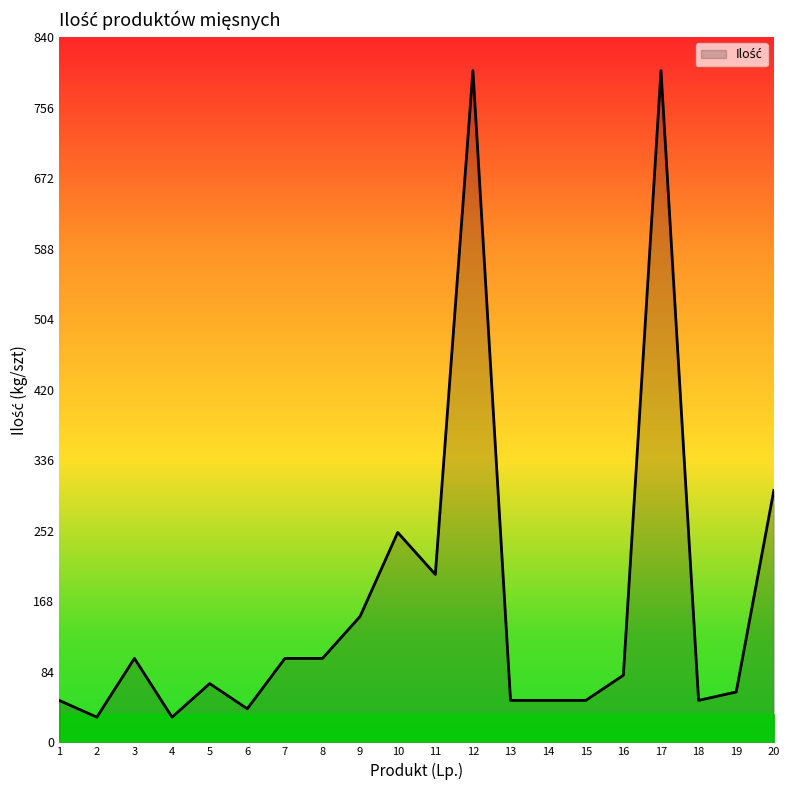

What is the difference between the maximum and minimum values?

770